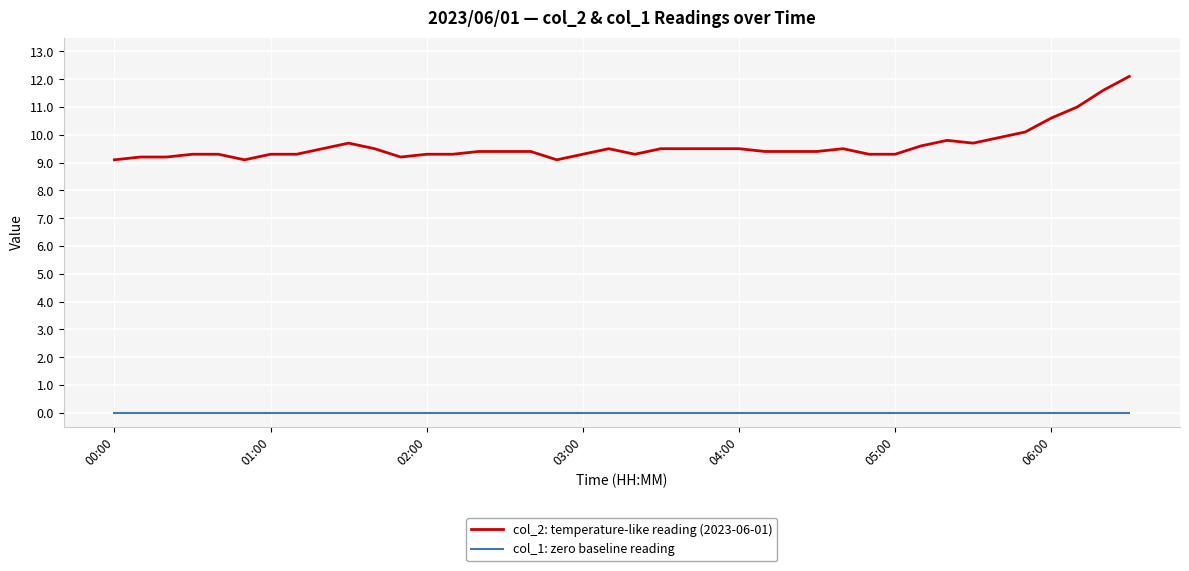

At how many categories does at least one series exceed 8?

40